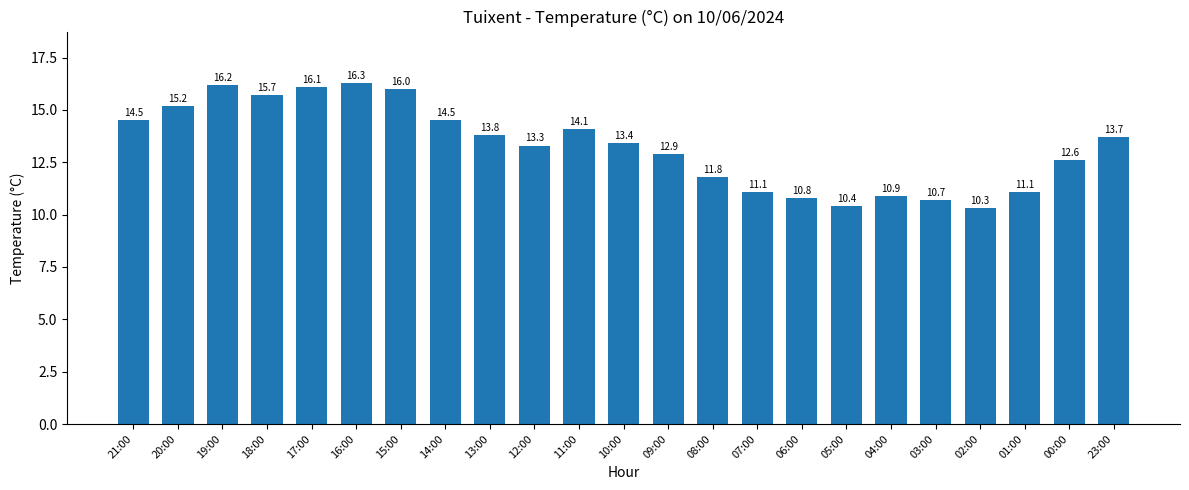

Is it true that the value at 10:00 is 4.0?

False